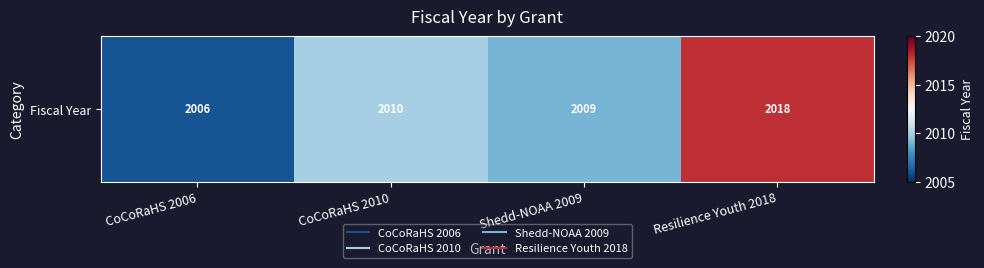

What is the change in value from CoCoRaHS 2006 to CoCoRaHS 2010?

+4